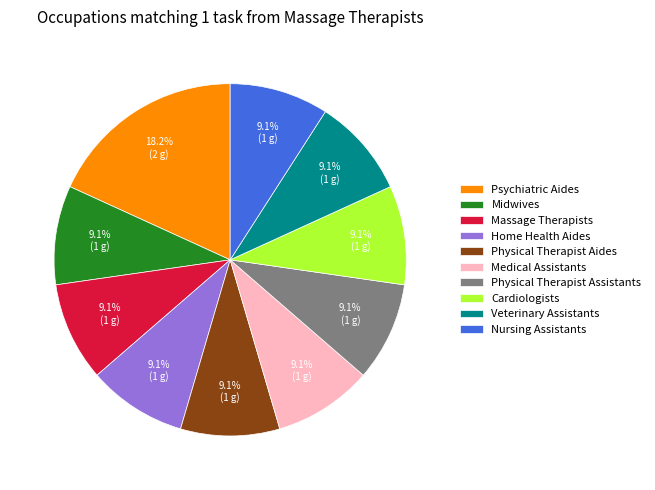

The Physical Therapist Assistants slice represents 2% of the pie. True or false?

False